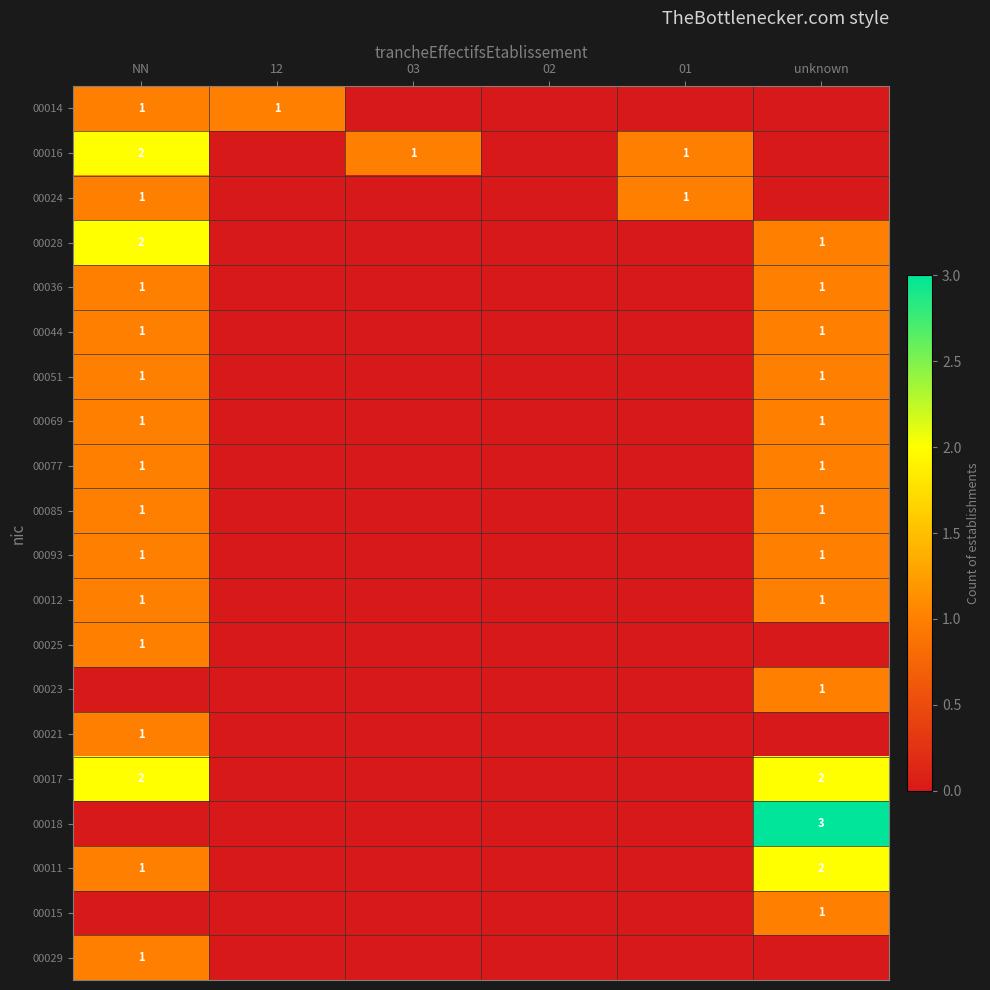

The 00069 series shows 1 at unknown. True or false?

True